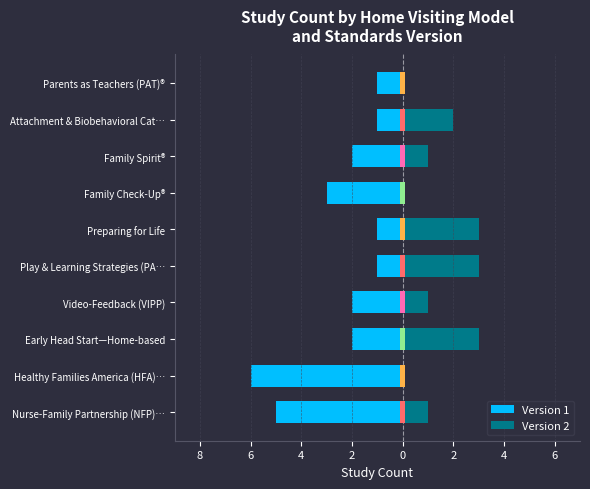

List the series in order of their overall mean, lowest first.

Version 1, Version 2